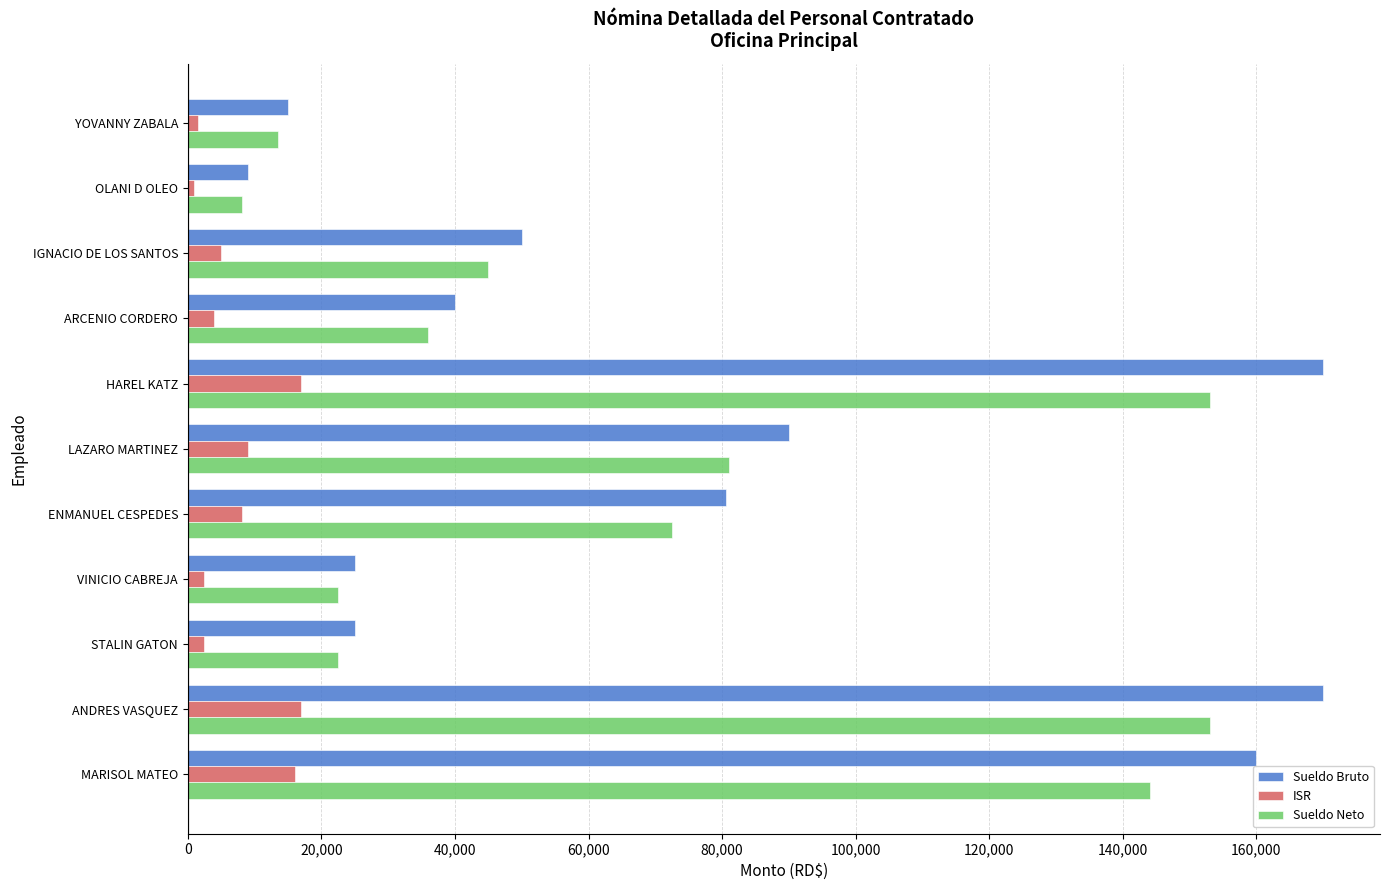

What is the smallest value displayed?

900.0